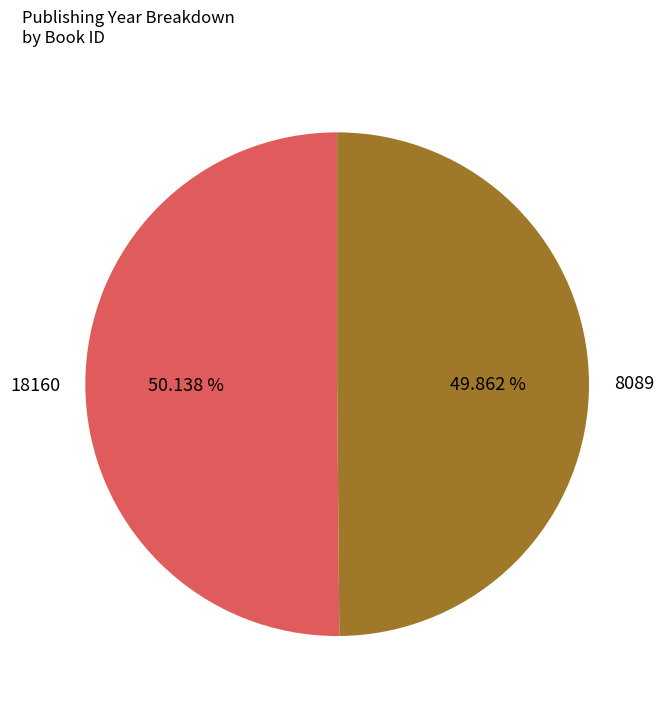

The 8089 slice represents 50% of the pie. True or false?

True